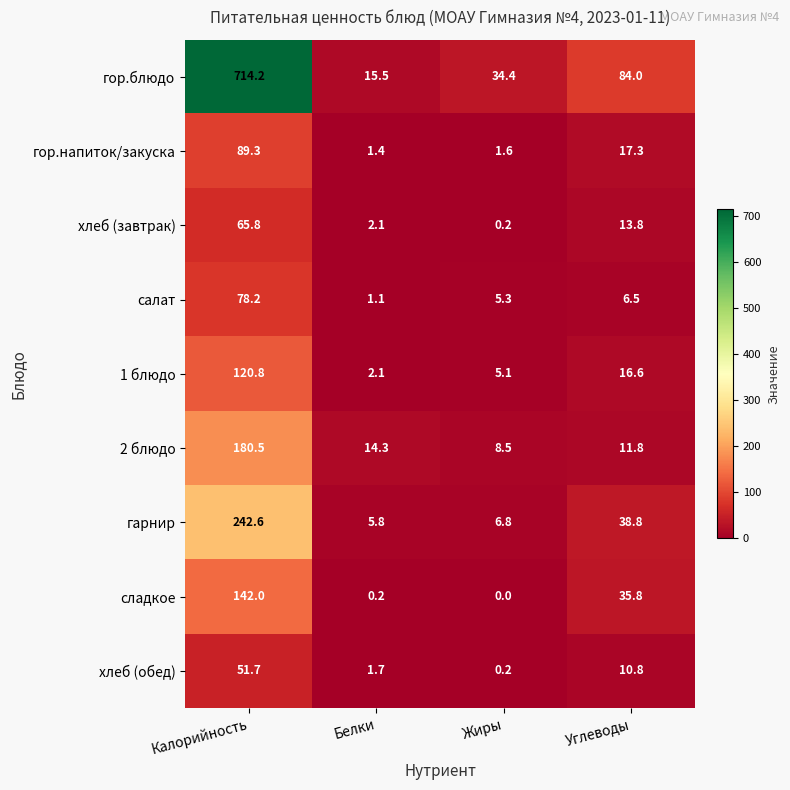

List the labels in order of хлеб (завтрак) value, smallest first.

Жиры, Белки, Углеводы, Калорийность